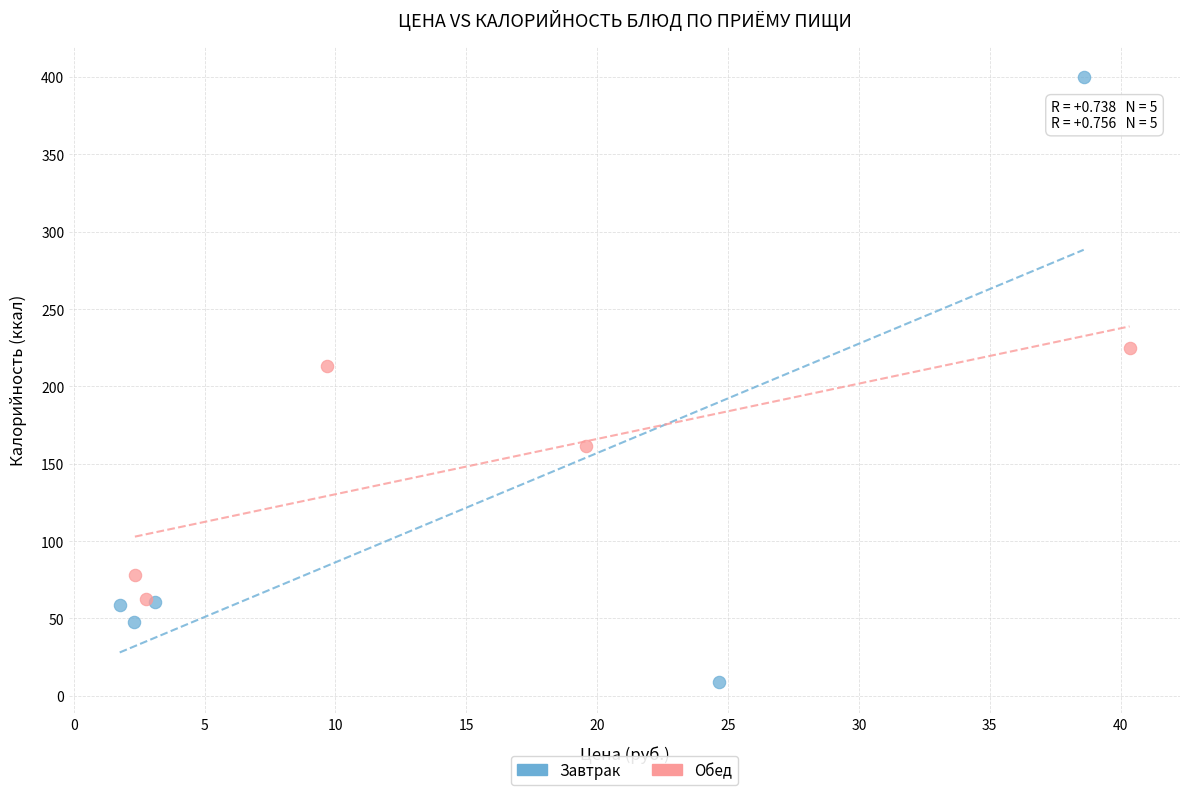

Which series has the largest Y range (max minus min)?

Завтрак